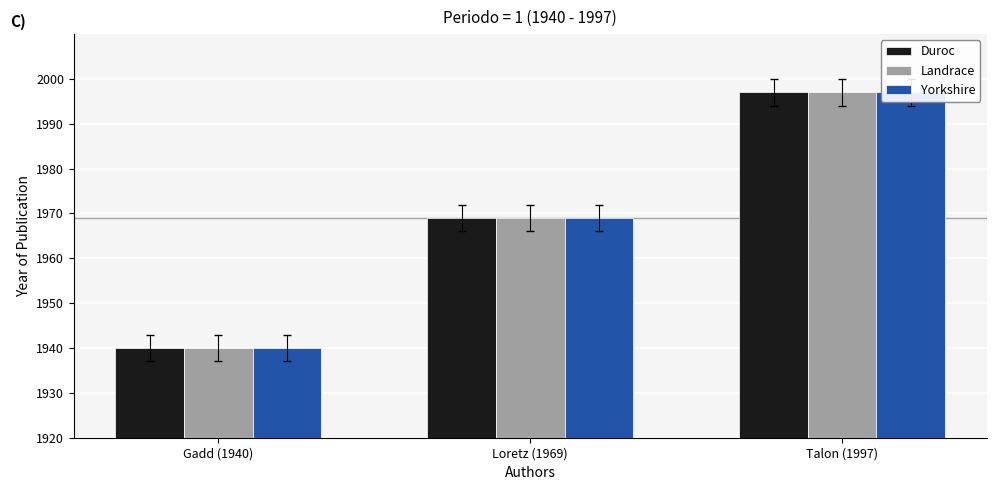

What is the label of the 3rd bar from the right?

Gadd (1940)